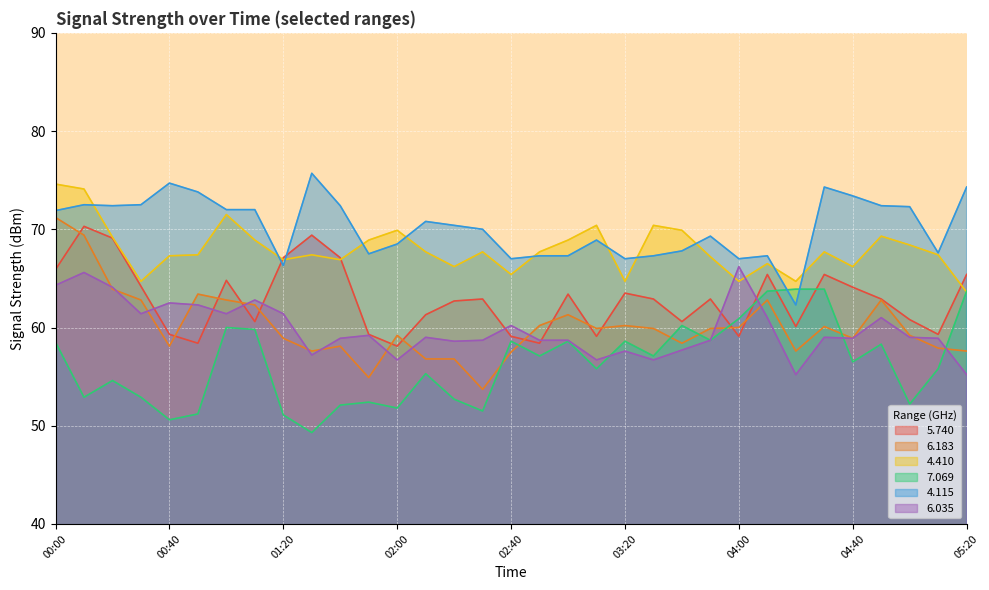

What is the difference between the second highest and second lowest values in the 5.740 series?

11.0